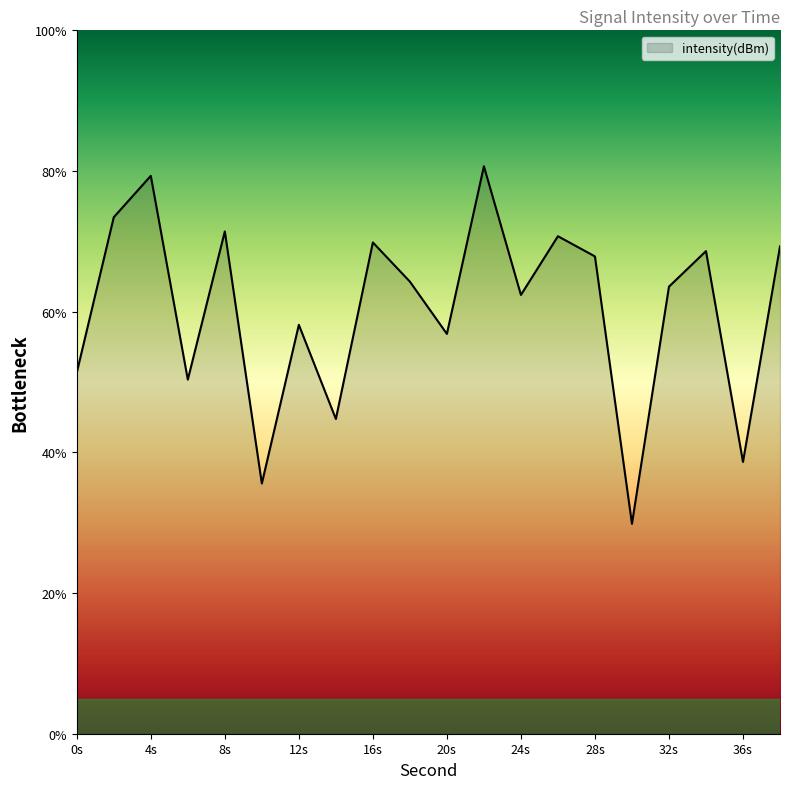

What is the difference between the maximum and minimum values?

50.8